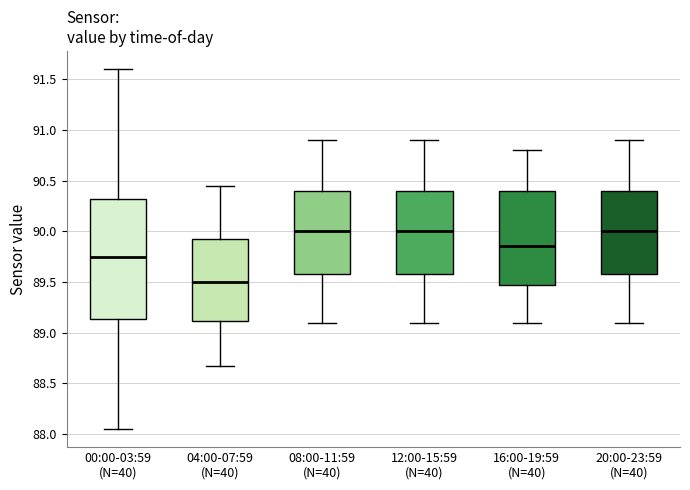

Reading left to right, read every box against the y-axis: the position of its median line, the range the box covers, and the ends of its whiskers. The values are not printed on the chart, so give them approximately, as read against the axis.

00:00-03:59 (N=40): median 89.75, box 89.15 to 90.30, whiskers 88.05 to 91.60
04:00-07:59 (N=40): median 89.50, box 89.10 to 89.95, whiskers 88.65 to 90.45
08:00-11:59 (N=40): median 90.00, box 89.60 to 90.40, whiskers 89.10 to 90.90
12:00-15:59 (N=40): median 90.00, box 89.60 to 90.40, whiskers 89.10 to 90.90
16:00-19:59 (N=40): median 89.85, box 89.50 to 90.40, whiskers 89.10 to 90.80
20:00-23:59 (N=40): median 90.00, box 89.60 to 90.40, whiskers 89.10 to 90.90